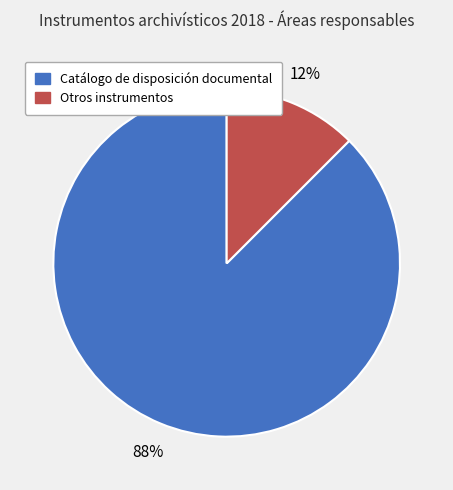

Which category has the biggest portion of the pie?

Catálogo de disposición documental